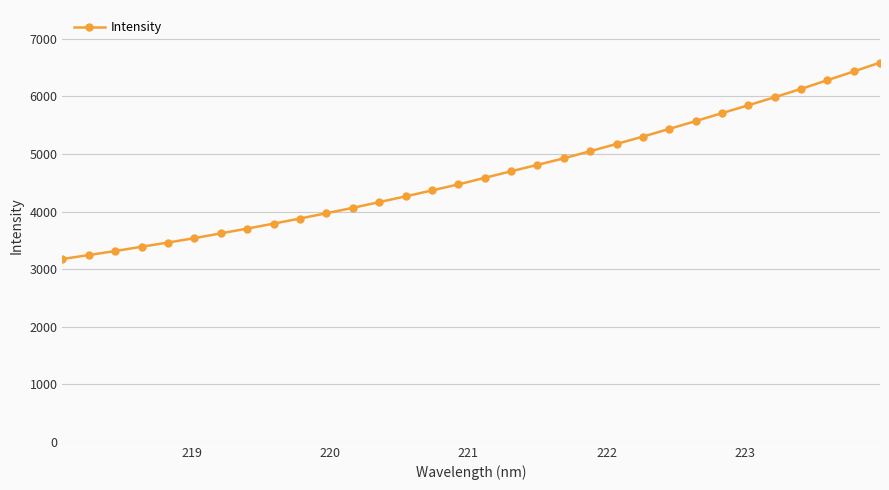

Does the chart have visible grid lines?

Yes